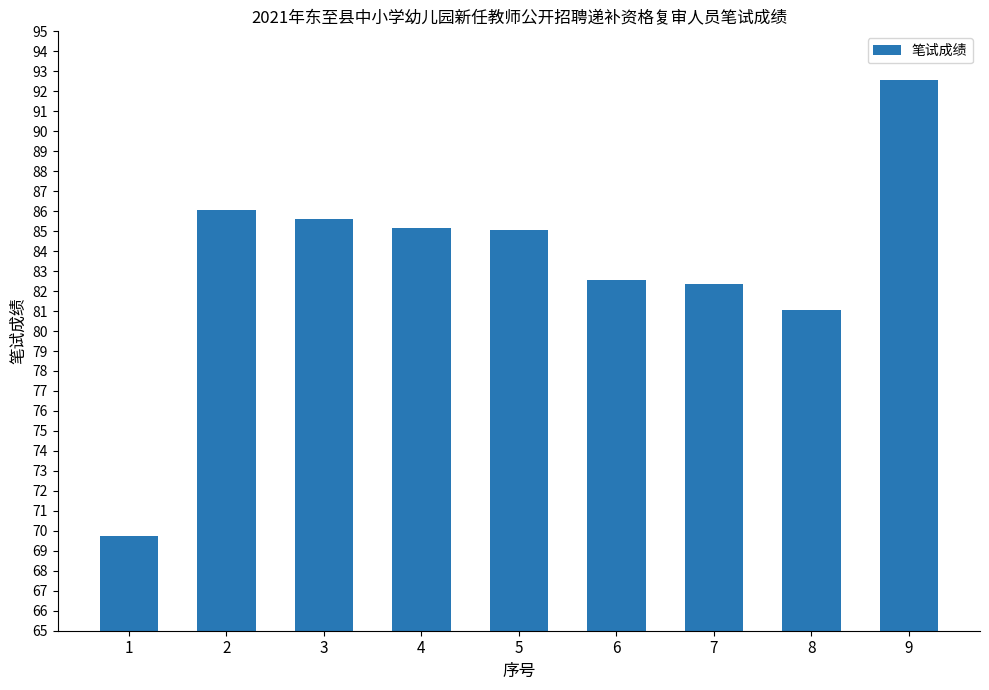

Are the bars horizontal?

No